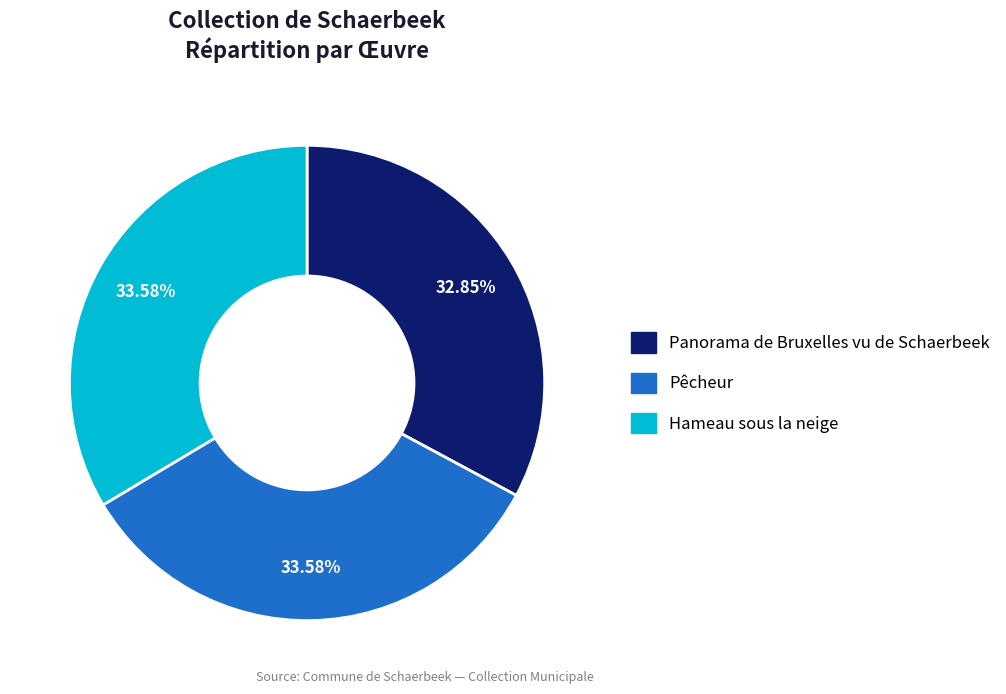

To the nearest percent, what is the difference between the largest and smallest slice percentages?

1%